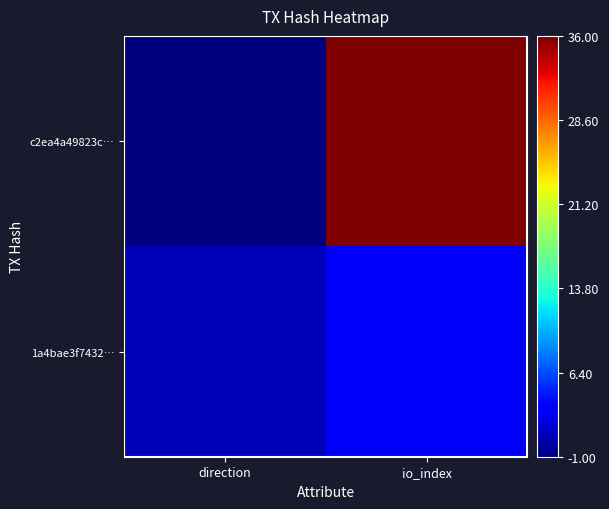

Rank the series by their maximum value, from highest to lowest.

c2ea4a49823c…, 1a4bae3f7432…